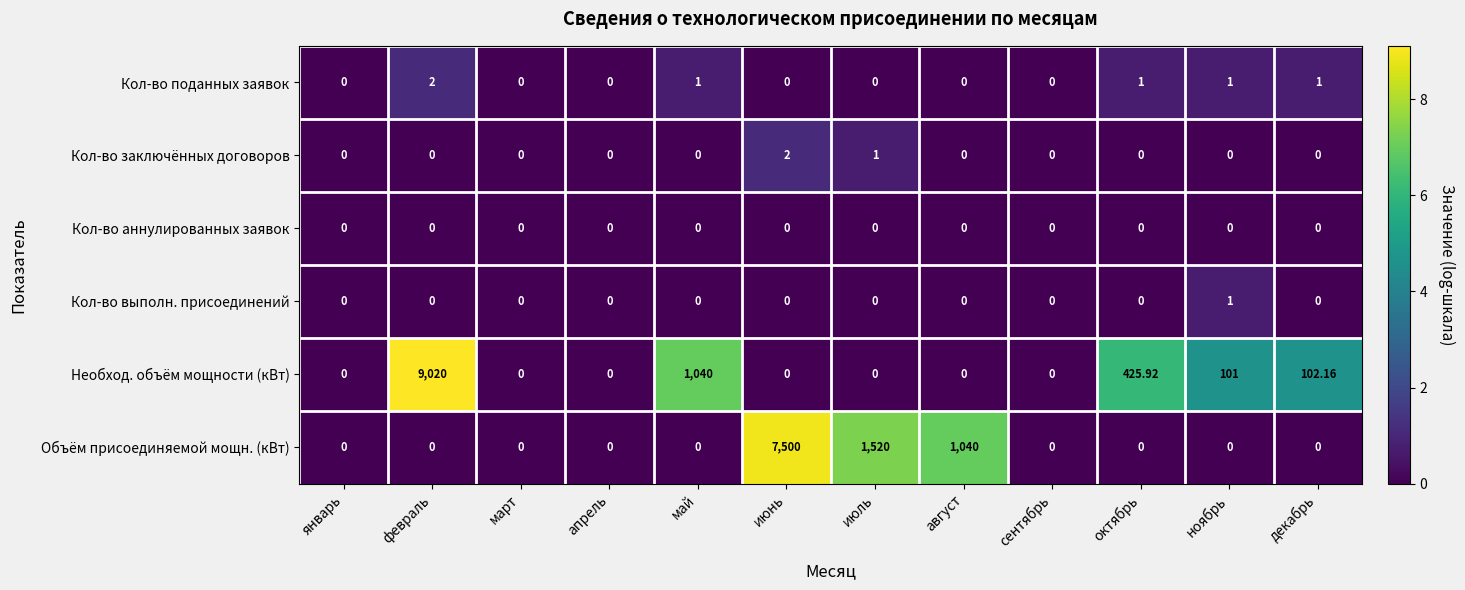

How many data points does each series have?

12